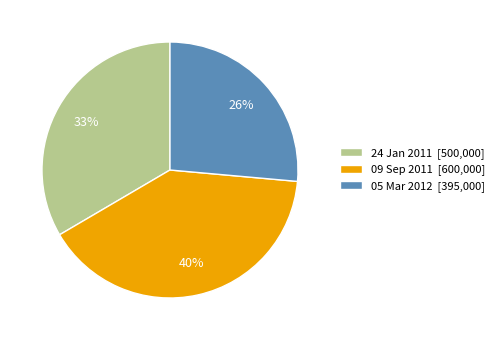

To the nearest percent, what portion does 09 Sep 2011 represent?

40%